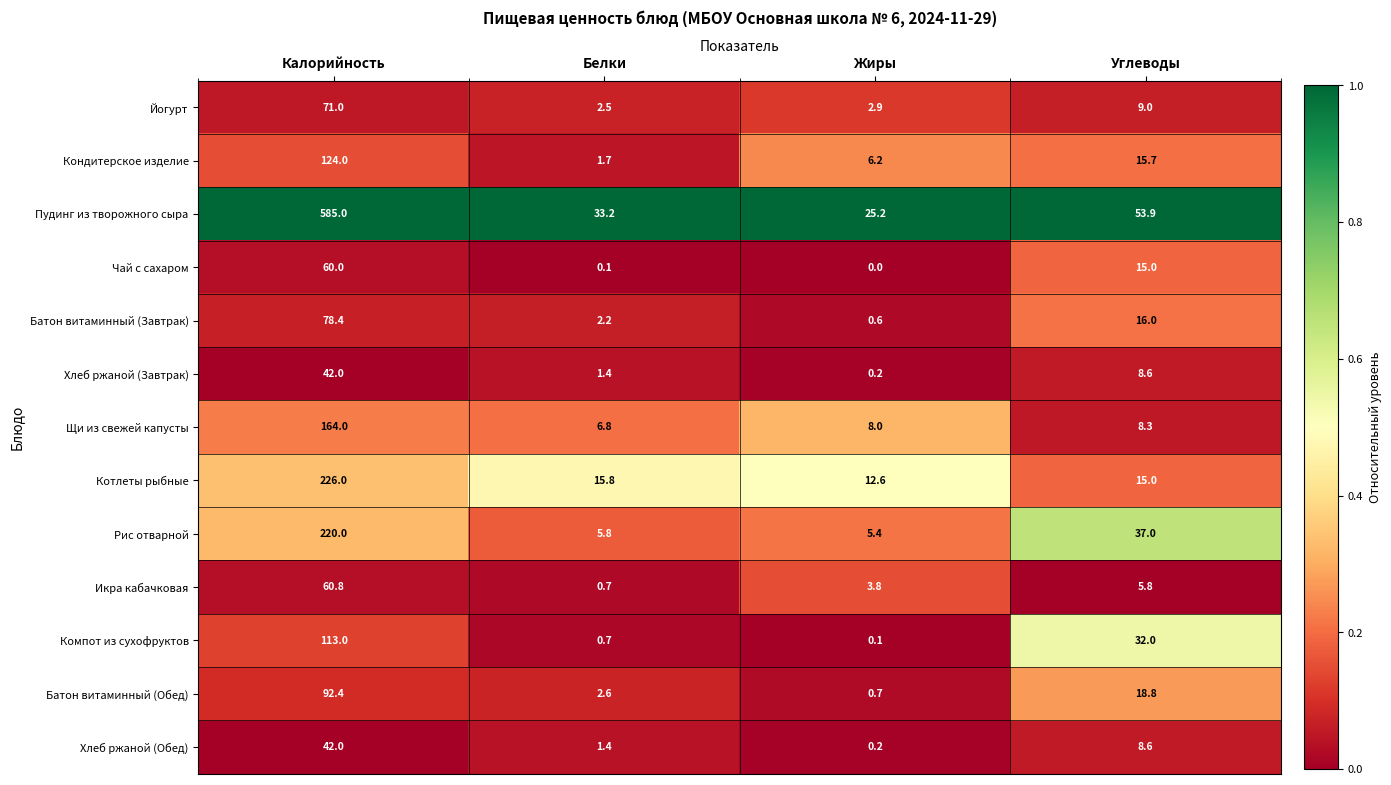

What is the difference between the second highest and minimum values in the Йогурт series?

6.5